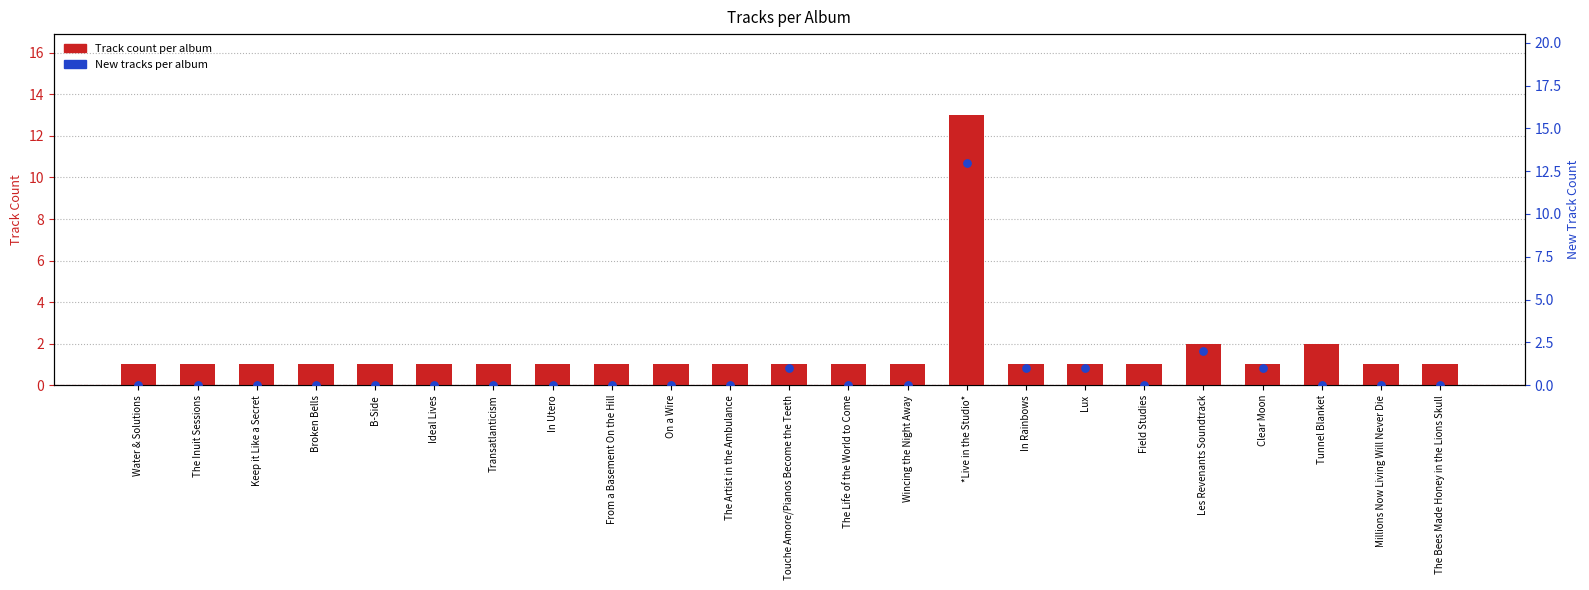

Which series has the widest spread of Y values?

New Track Count